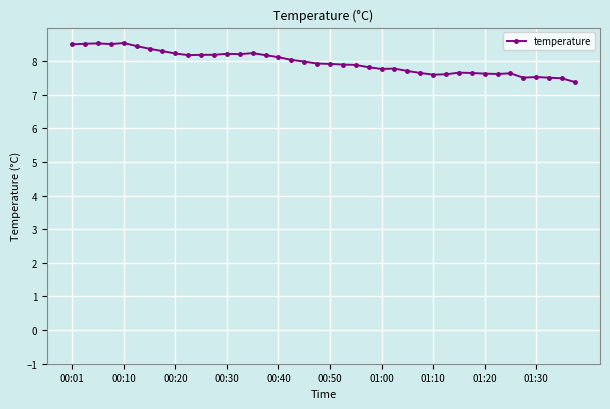

What is the greatest value displayed?

8.5